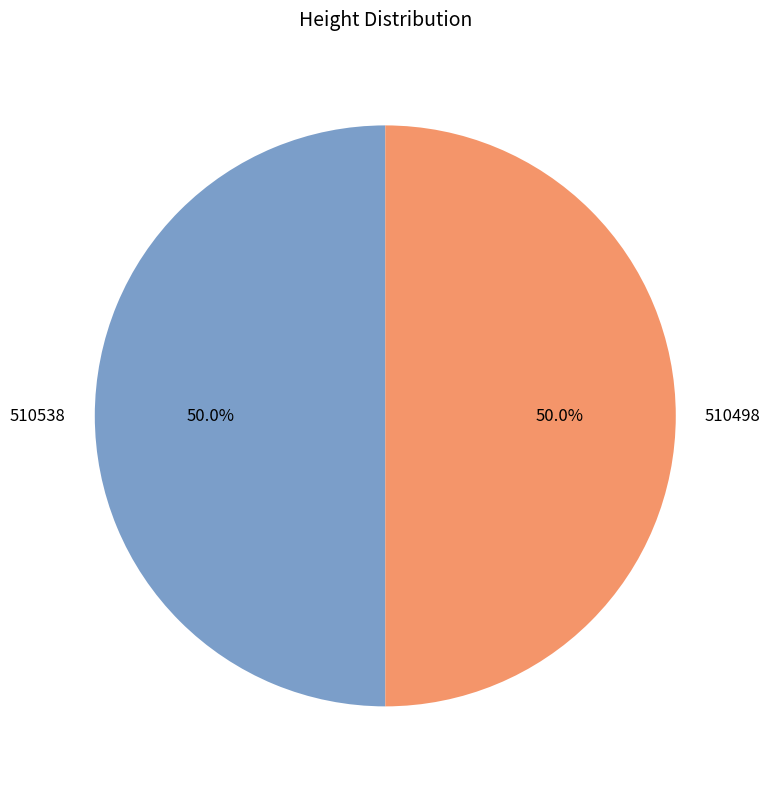

How much of the chart is everything except 510498?

50.0%